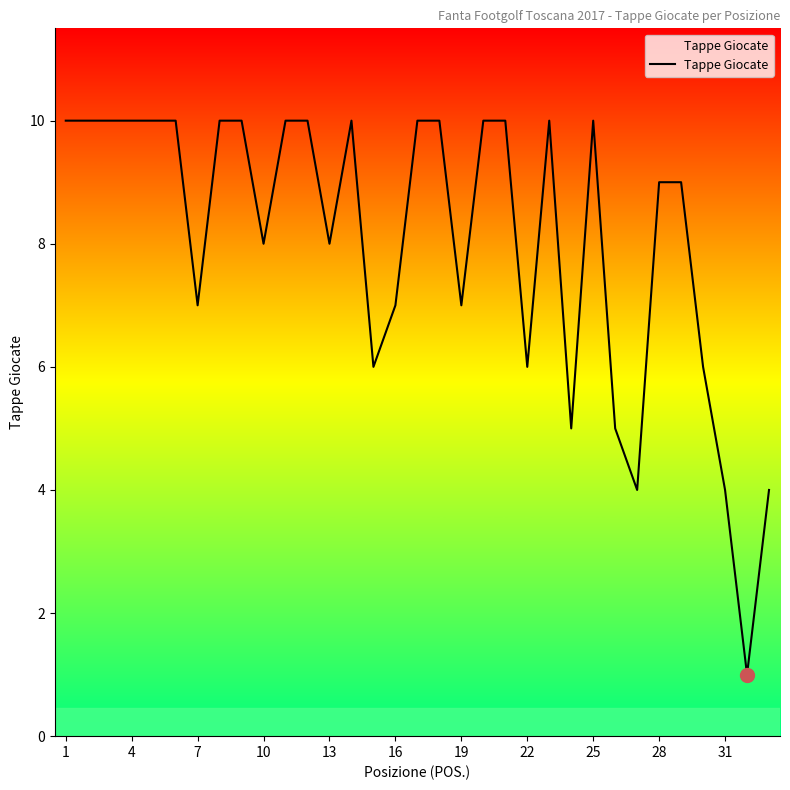

What is the difference between the maximum and minimum values?

9